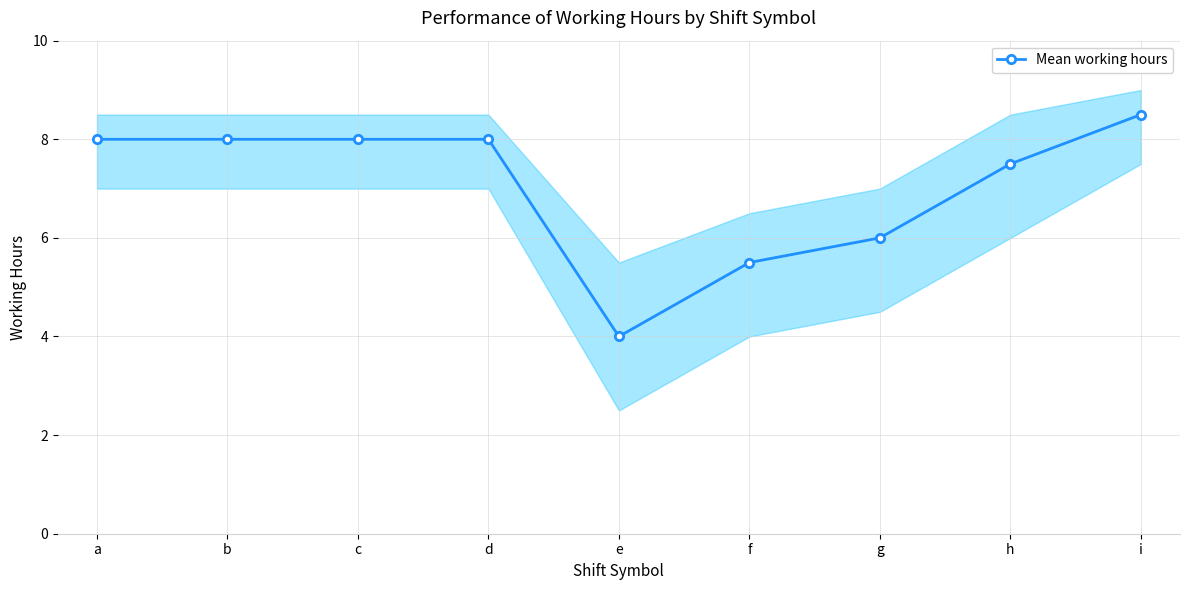

How many interior local valleys (lower than both neighbors) does the data have?

1